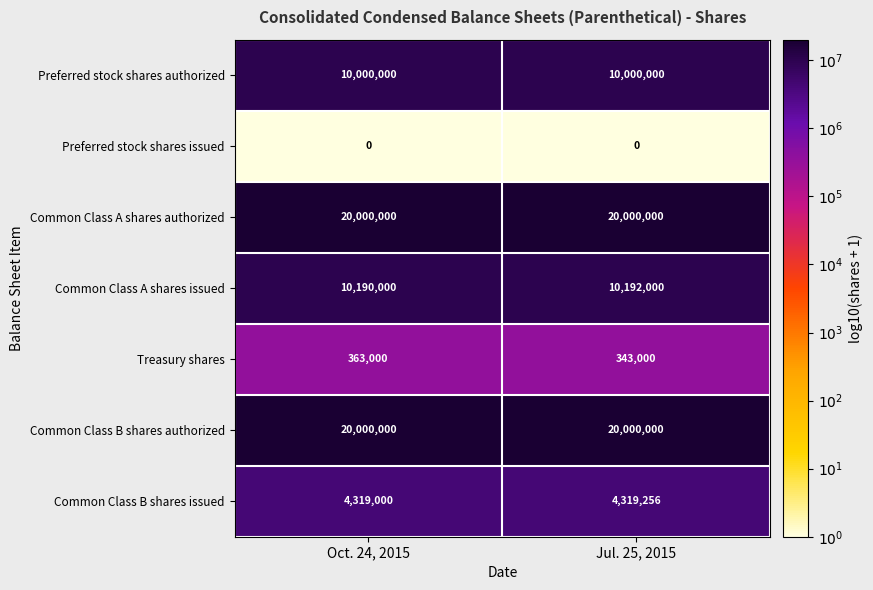

Which series has the widest spread of values?

Treasury shares